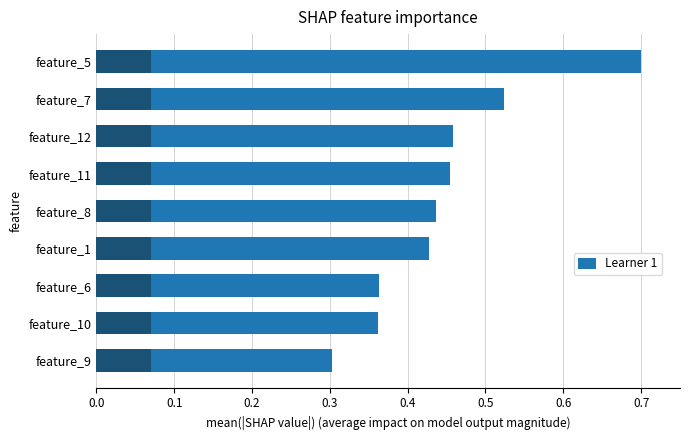

Is it true that the value at feature_6 is 0.2?

False